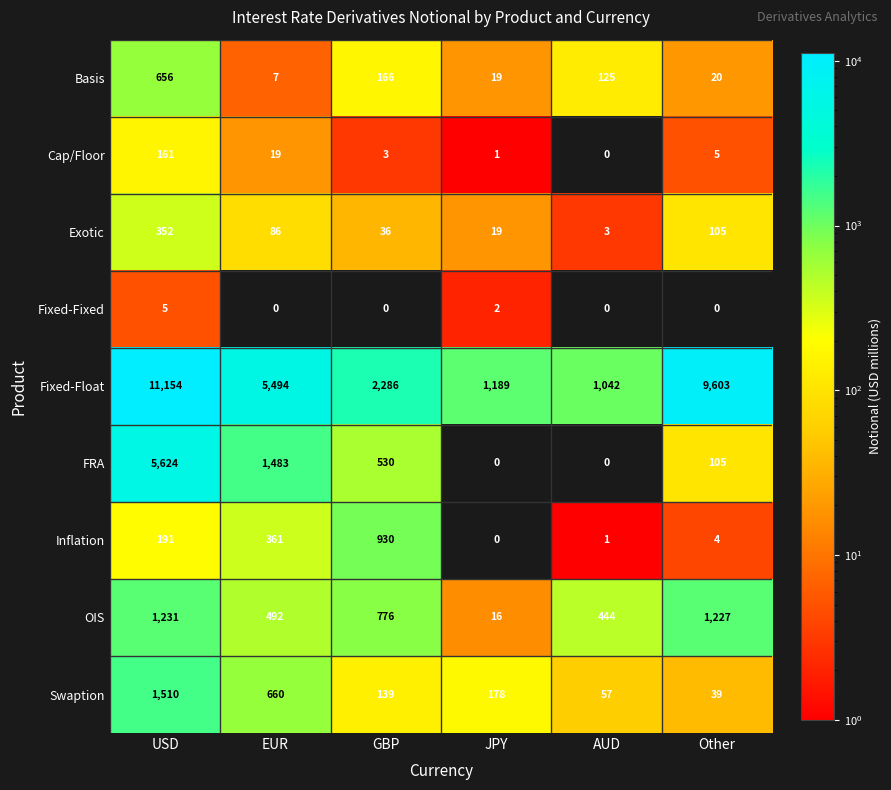

Is it true that Cap/Floor equals 274 at USD?

False